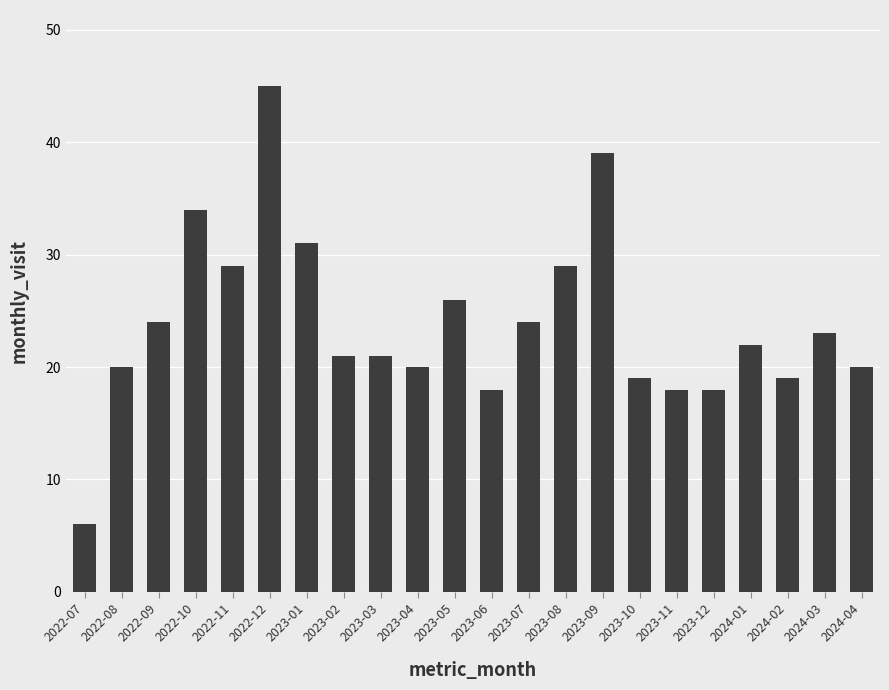

How many data points does each series have?

22